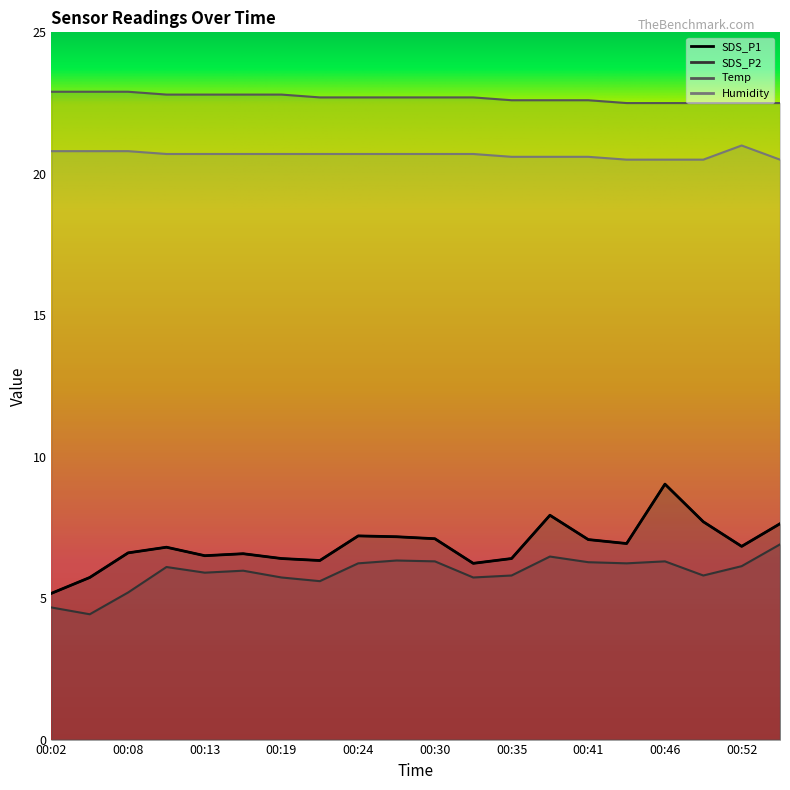

At which category is the sum across all series the highest?

00:46